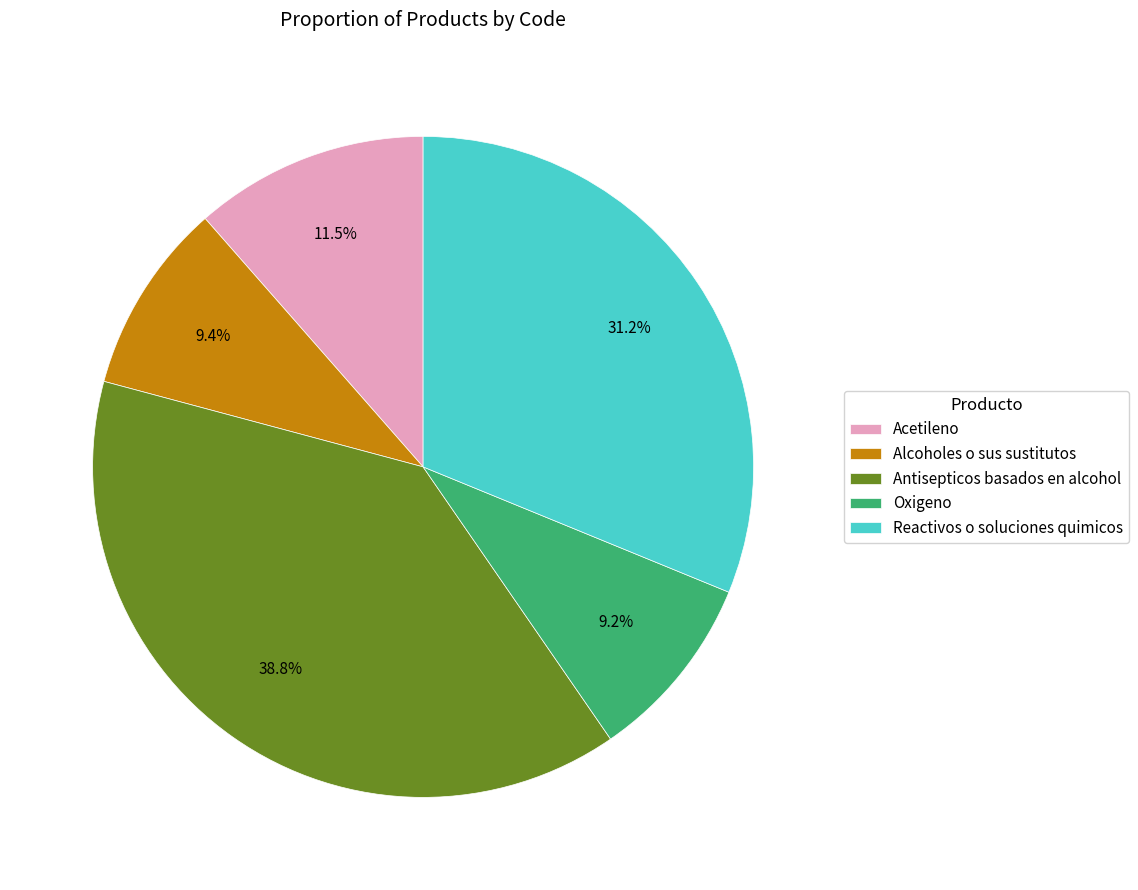

How much of the chart is everything except Antisepticos basados en alcohol?

61.2%